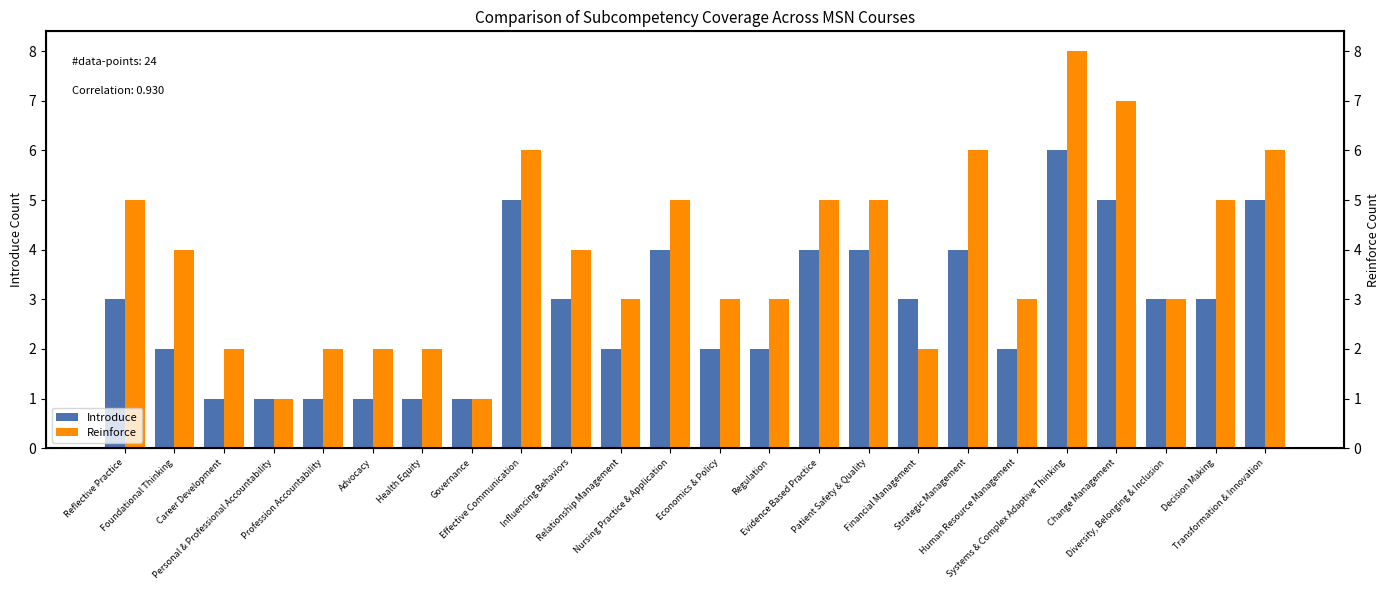

What is the difference between the maximum and minimum values in the Reinforce series?

7